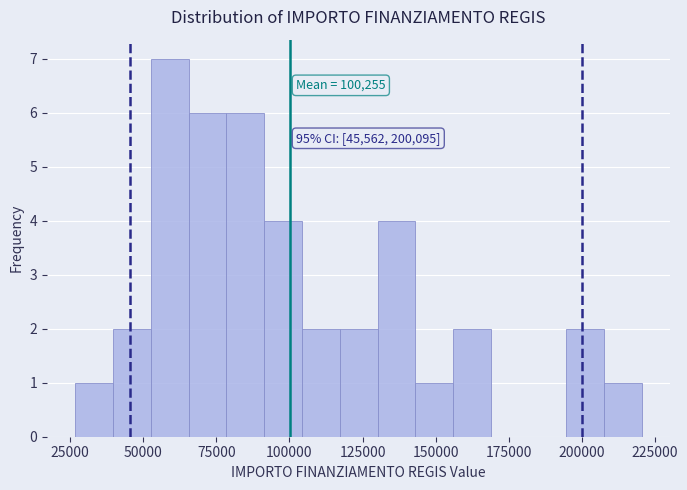

Around what value on the x-axis is the tallest bar? Give the approximate position of its centre, as read against the axis.

60000